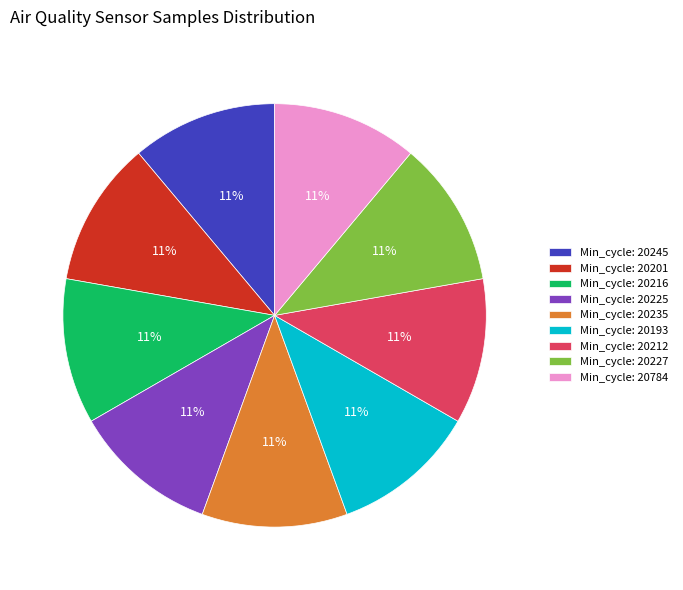

Count the number of slices in the pie.

9